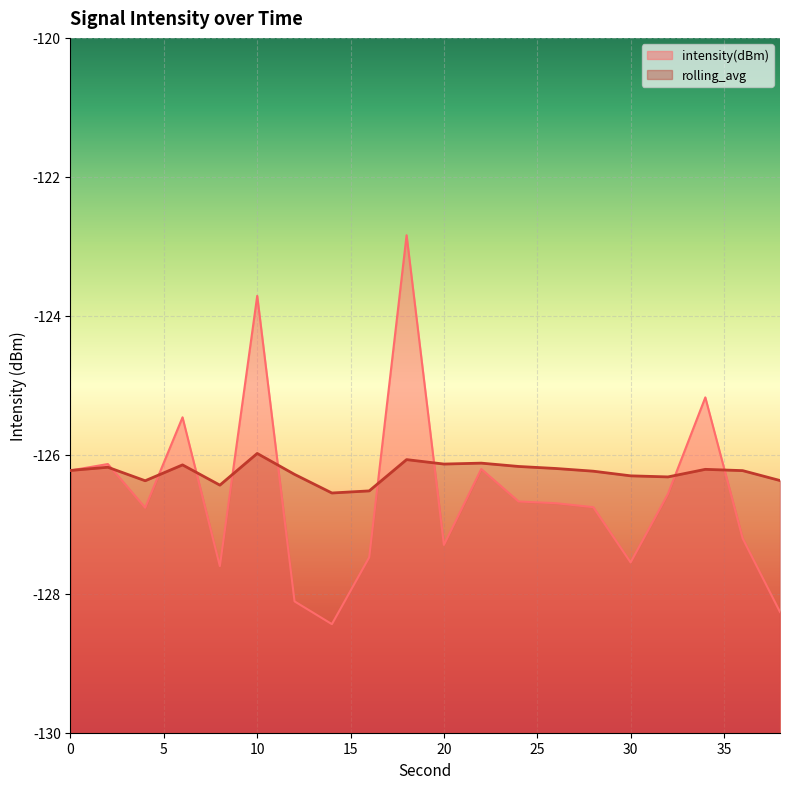

Which category has the lowest value in the rolling_avg series?

14